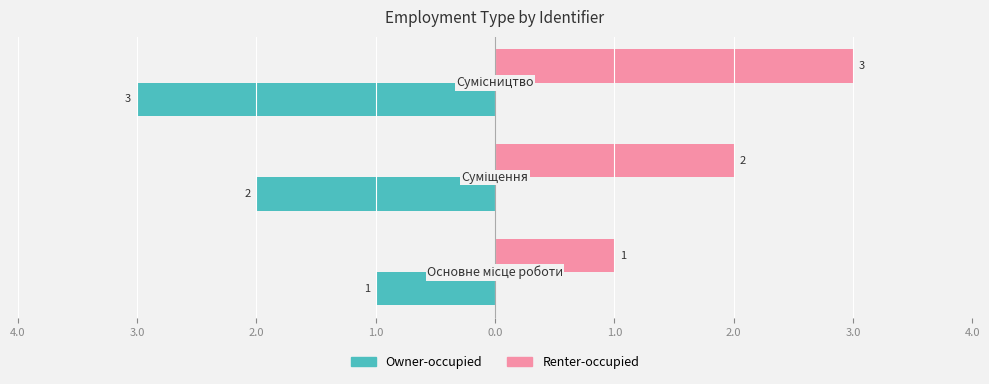

Rank the series by their average value, from highest to lowest.

Renter-occupied, Owner-occupied